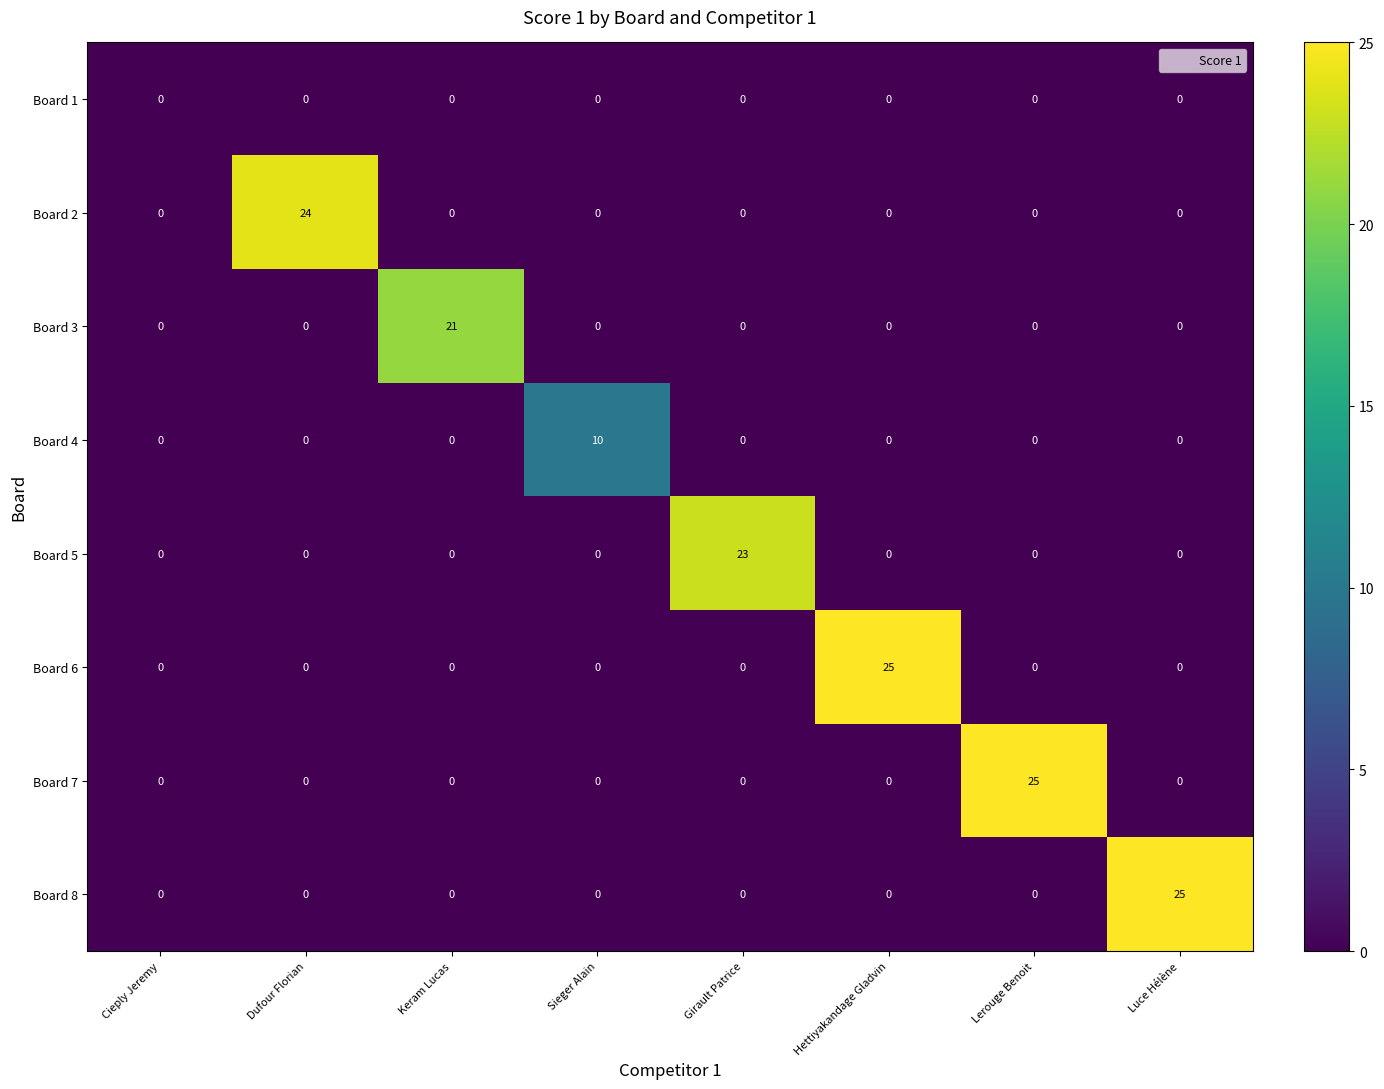

Count the number of categories in the chart.

8